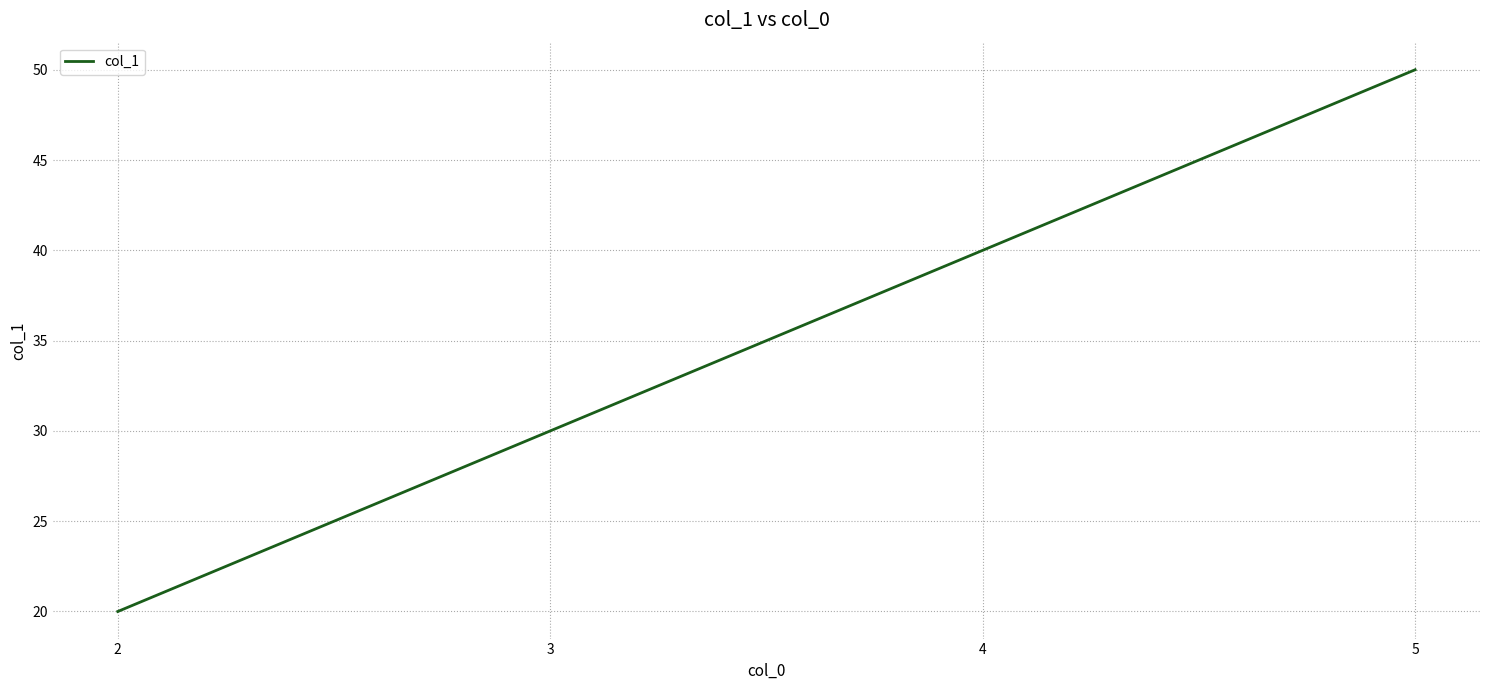

How many categories are shown in the chart?

4